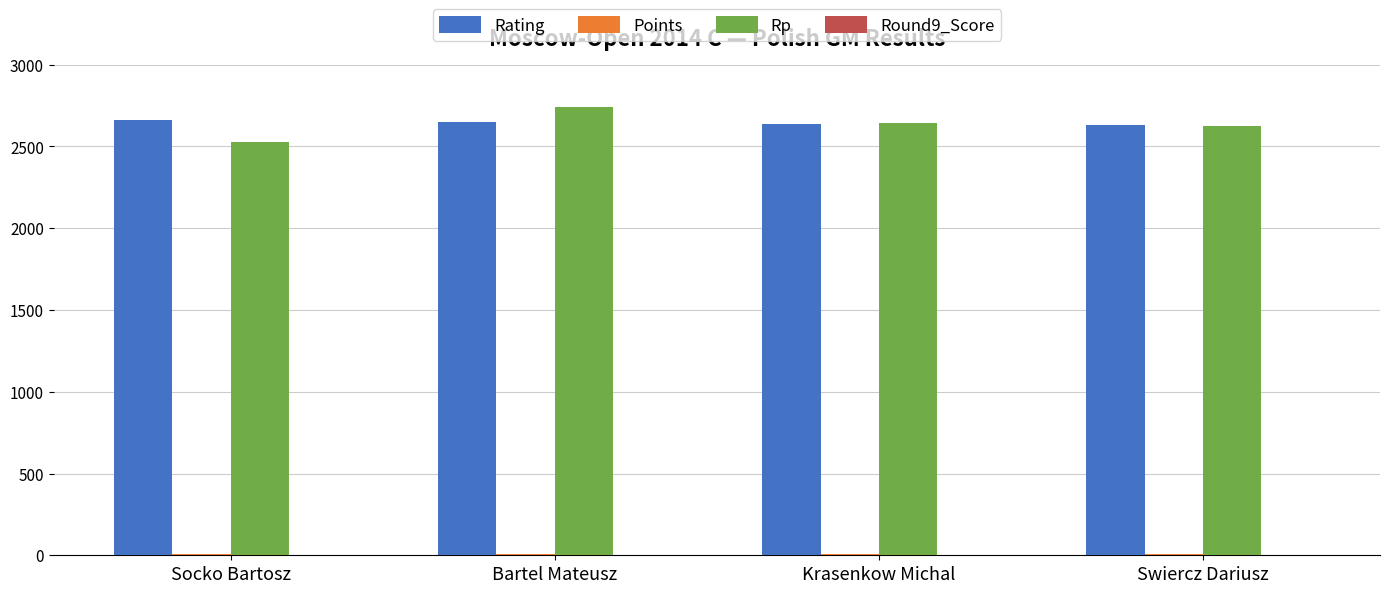

What value does the Rp series have at Krasenkow Michal, to the nearest 10?

2650